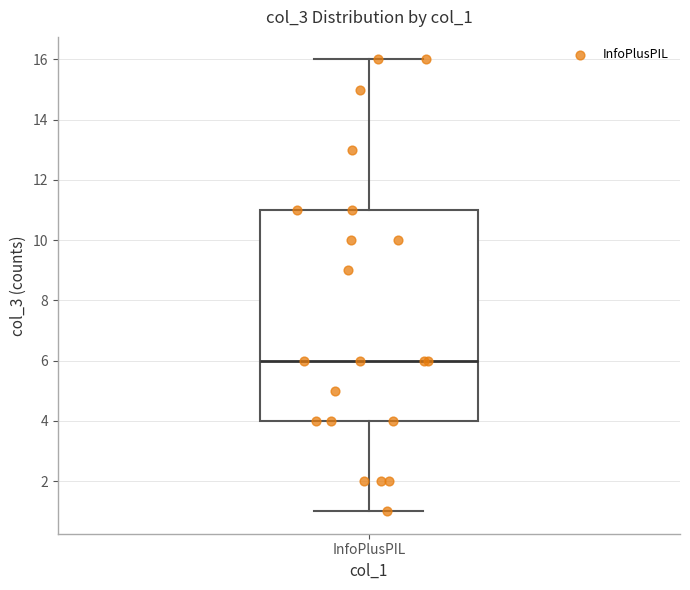

Where does the lower whisker of the box for InfoPlusPIL end on the y-axis? The values are not printed on the chart, so give them approximately, as read against the axis.

1